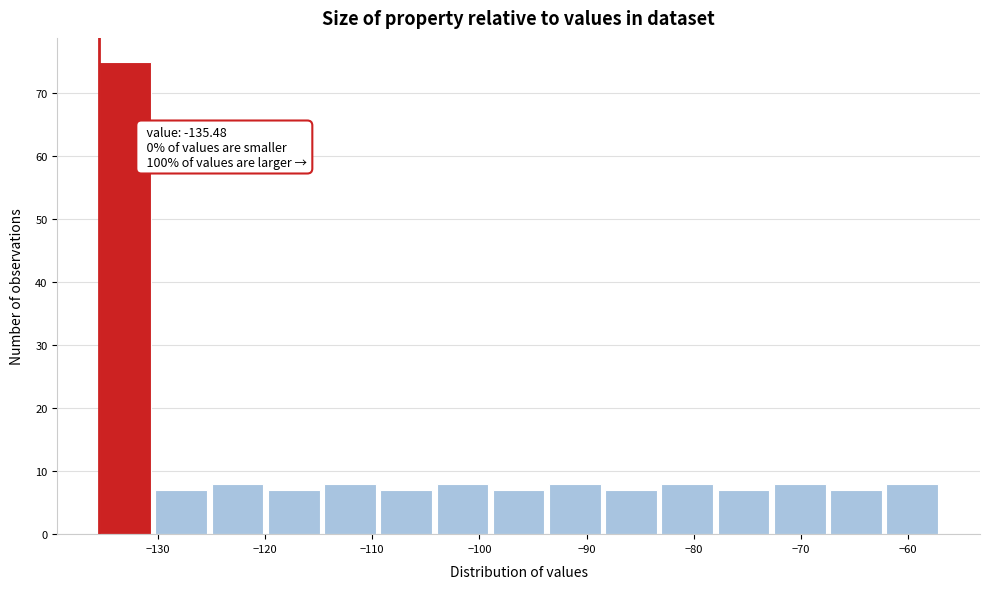

Which range on the x-axis has the tallest bar?

-135 to -130